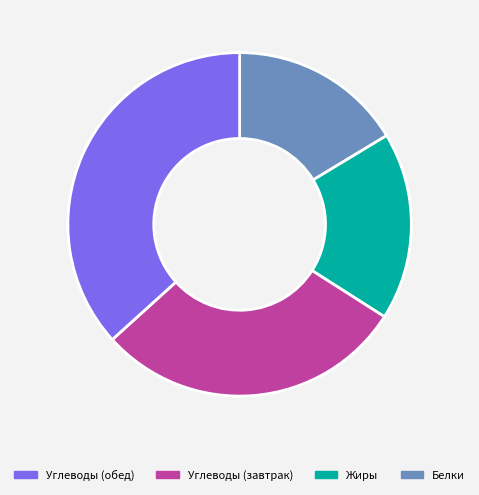

Is there any slice that represents more than half of the pie?

No